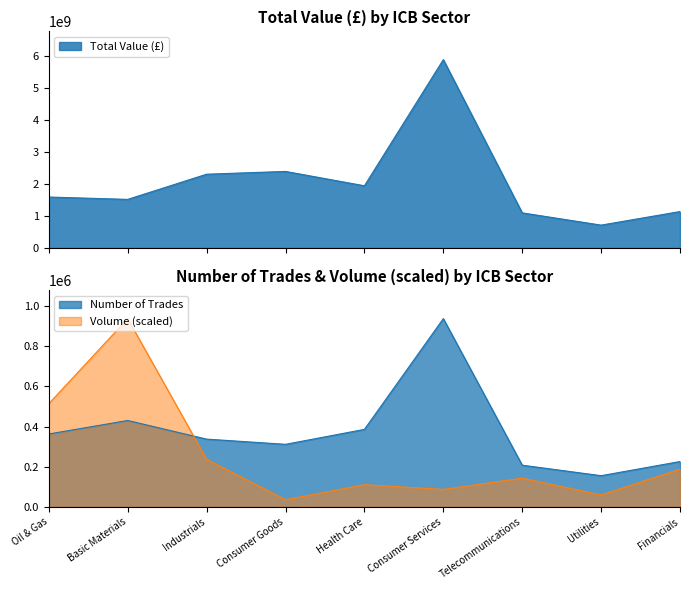

Which category has the highest value across all series?

Consumer Services